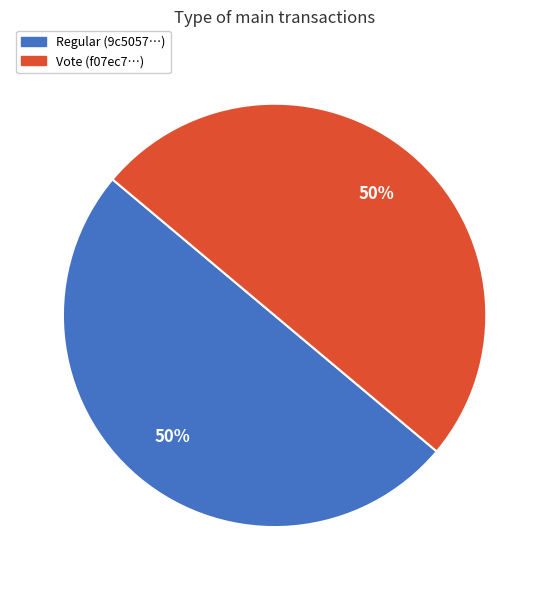

To the nearest percent, what is the average slice percentage?

50%